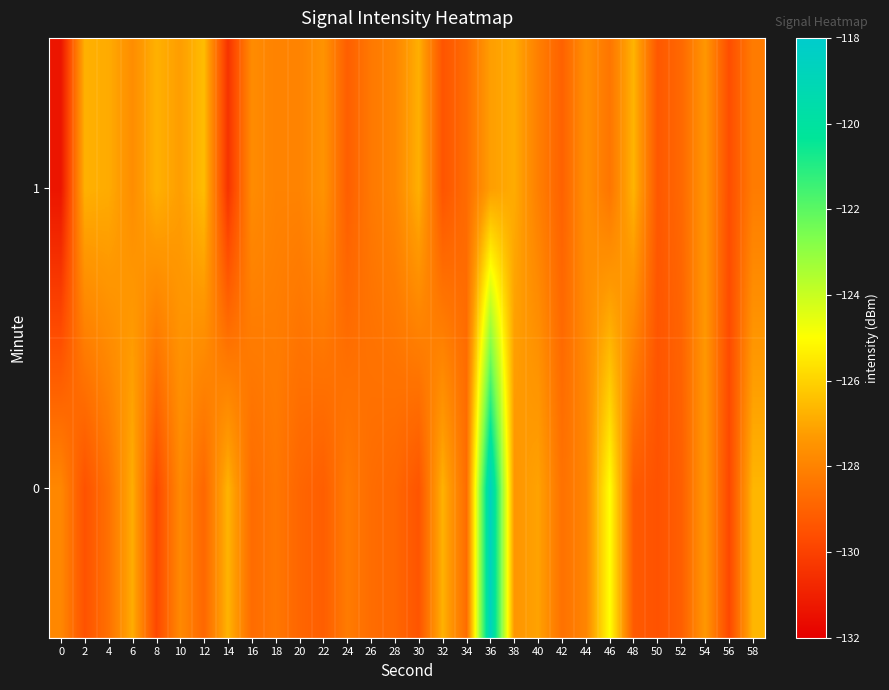

What is the minimum value shown in the chart?

-131.3